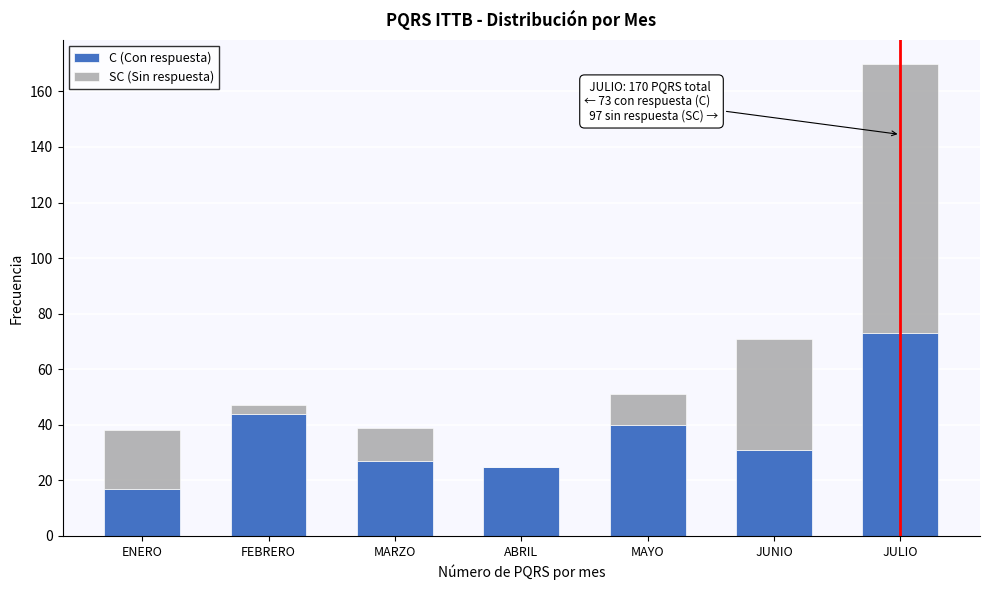

Reading left to right, list the values for the C (Con respuesta) series.

ENERO=17	FEBRERO=44	MARZO=27	ABRIL=25	MAYO=40	JUNIO=31	JULIO=73